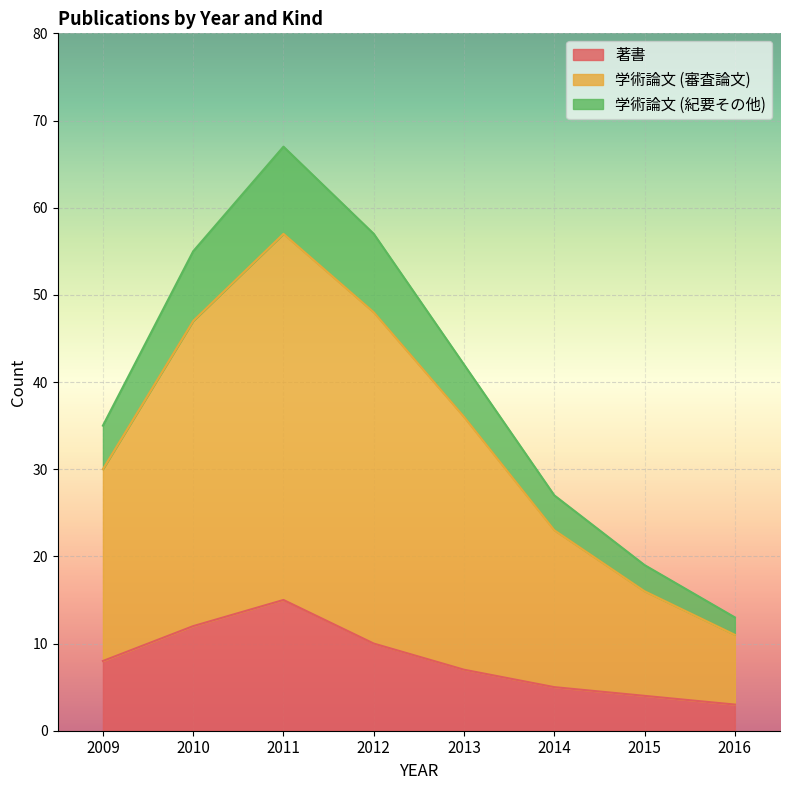

Which series has the largest range (max minus min)?

学術論文 (審査論文)